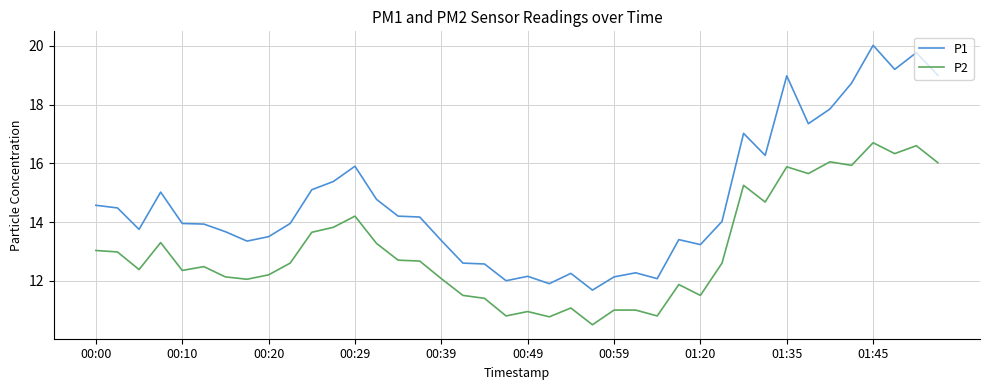

What is the greatest value displayed?

20.0